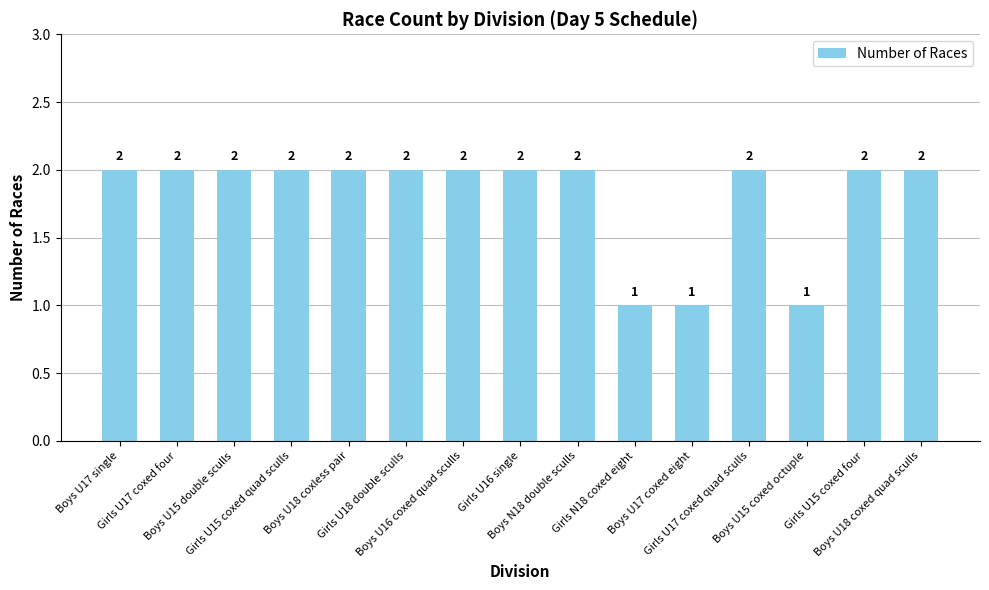

True or false: the data shows 2 at Boys U17 single.

True